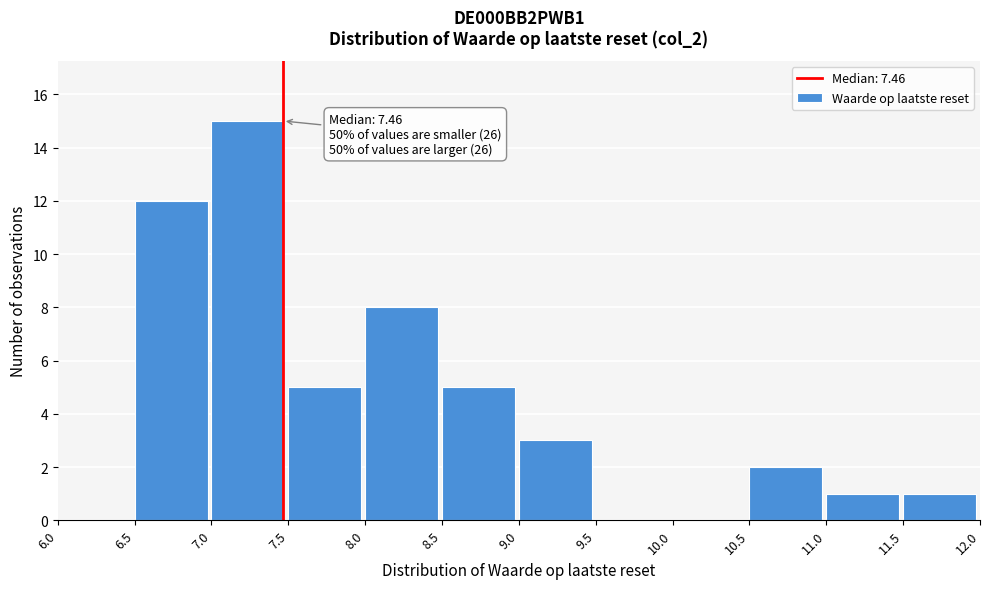

Over which range of the x-axis is the bar tallest?

7.0 to 7.5